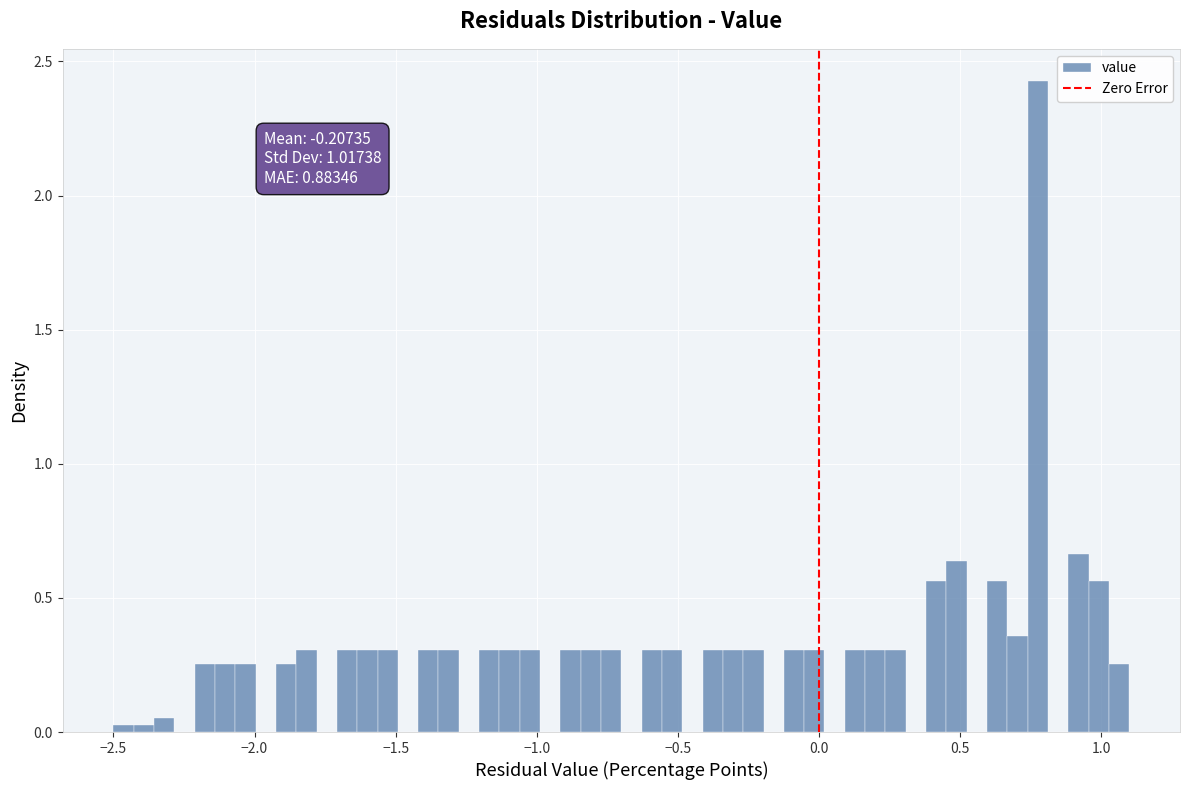

Around what value on the x-axis is the tallest bar? Give the approximate position of its centre, as read against the axis.

0.80